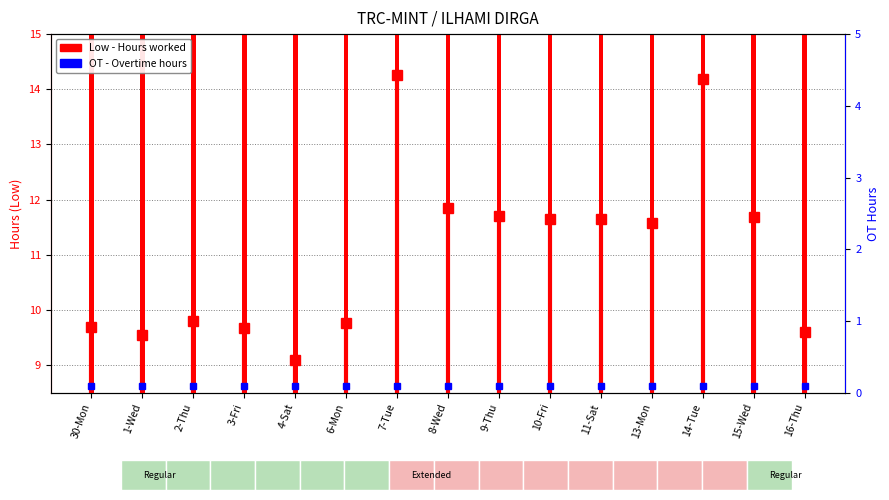

List the labels in order of value, largest first.

7-Tue, 14-Tue, 8-Wed, 9-Thu, 15-Wed, 10-Fri, 11-Sat, 13-Mon, 2-Thu, 6-Mon, 30-Mon, 3-Fri, 16-Thu, 1-Wed, 4-Sat